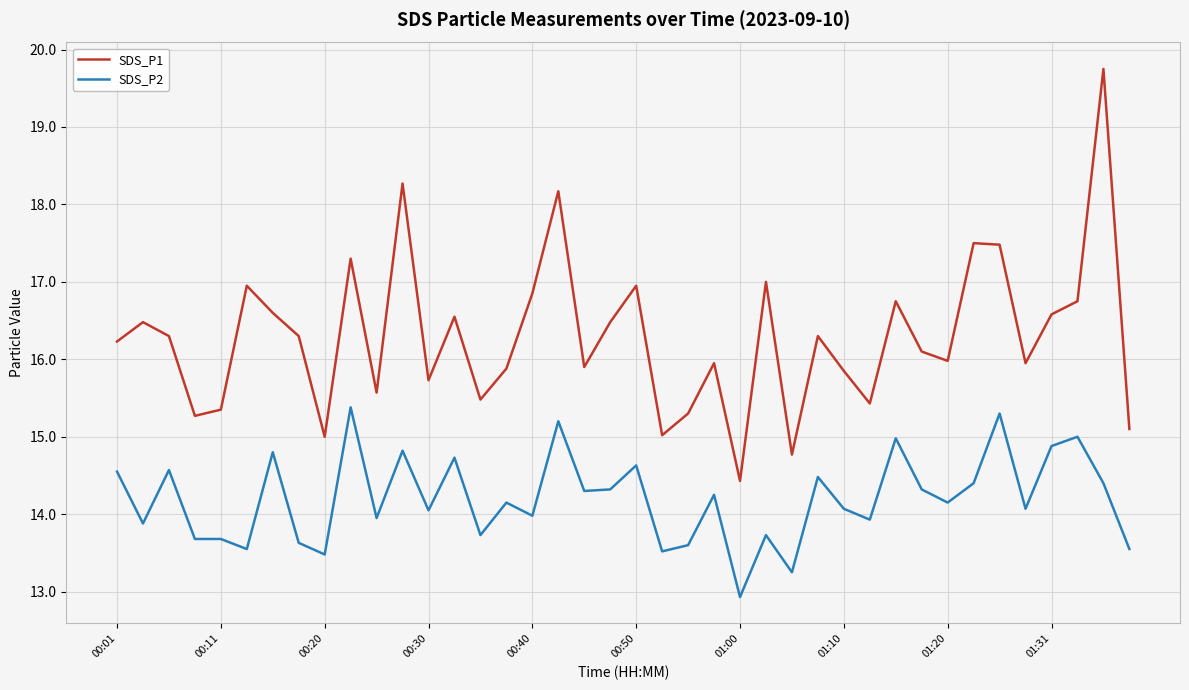

Which series has the largest total across all categories?

SDS_P1